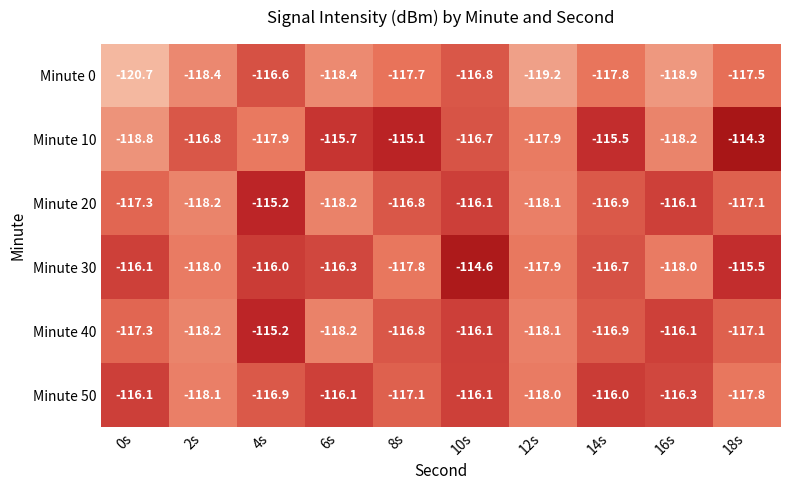

Read the Minute 0 value at 6s.

-118.4